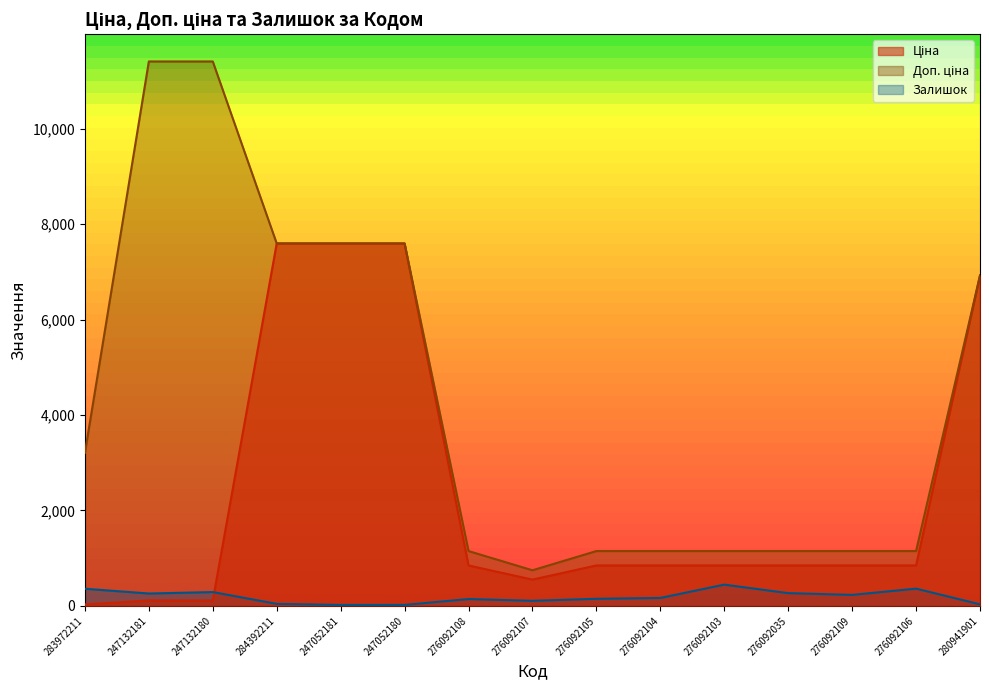

What are all the series names shown in the legend?

Ціна, Доп. ціна, Залишок